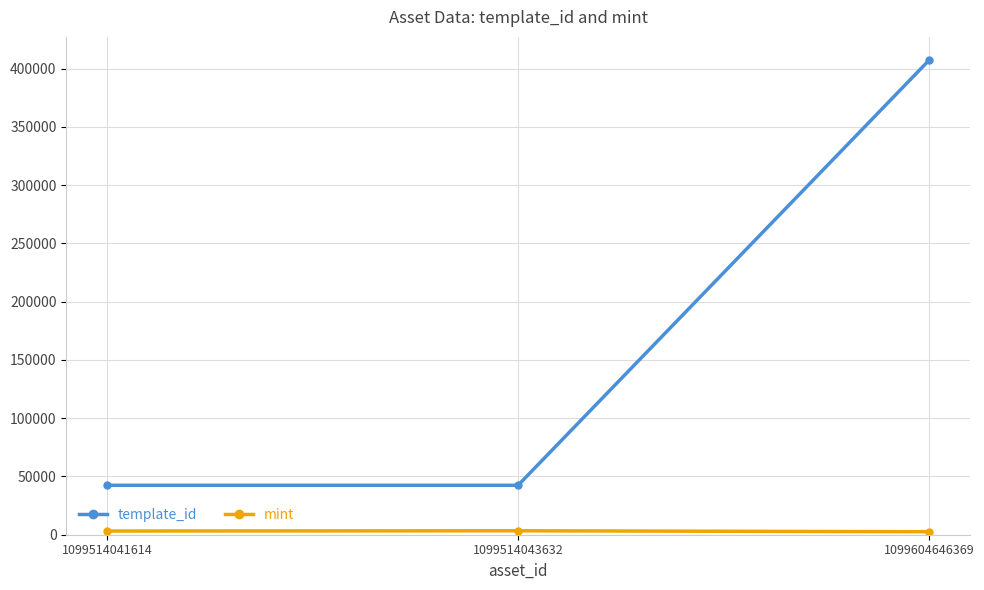

What is the highest value of the template_id series?

407032